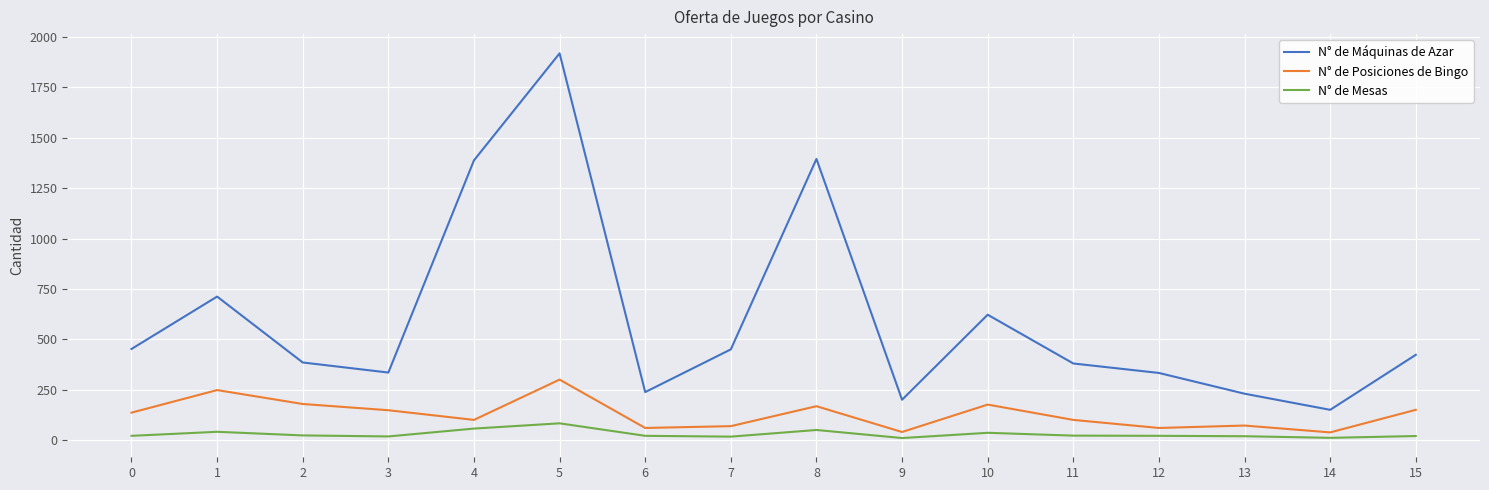

Rank the series by their average value, from highest to lowest.

N° de Máquinas de Azar, N° de Posiciones de Bingo, N° de Mesas